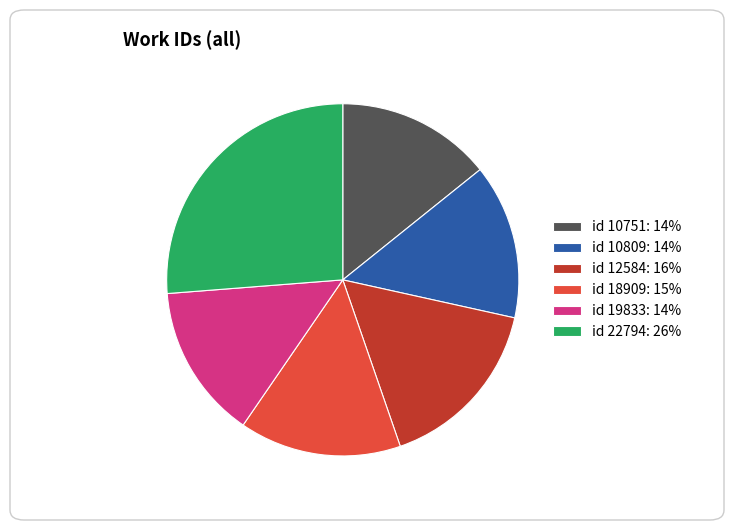

Is id 10809: 14% the majority of the pie?

No